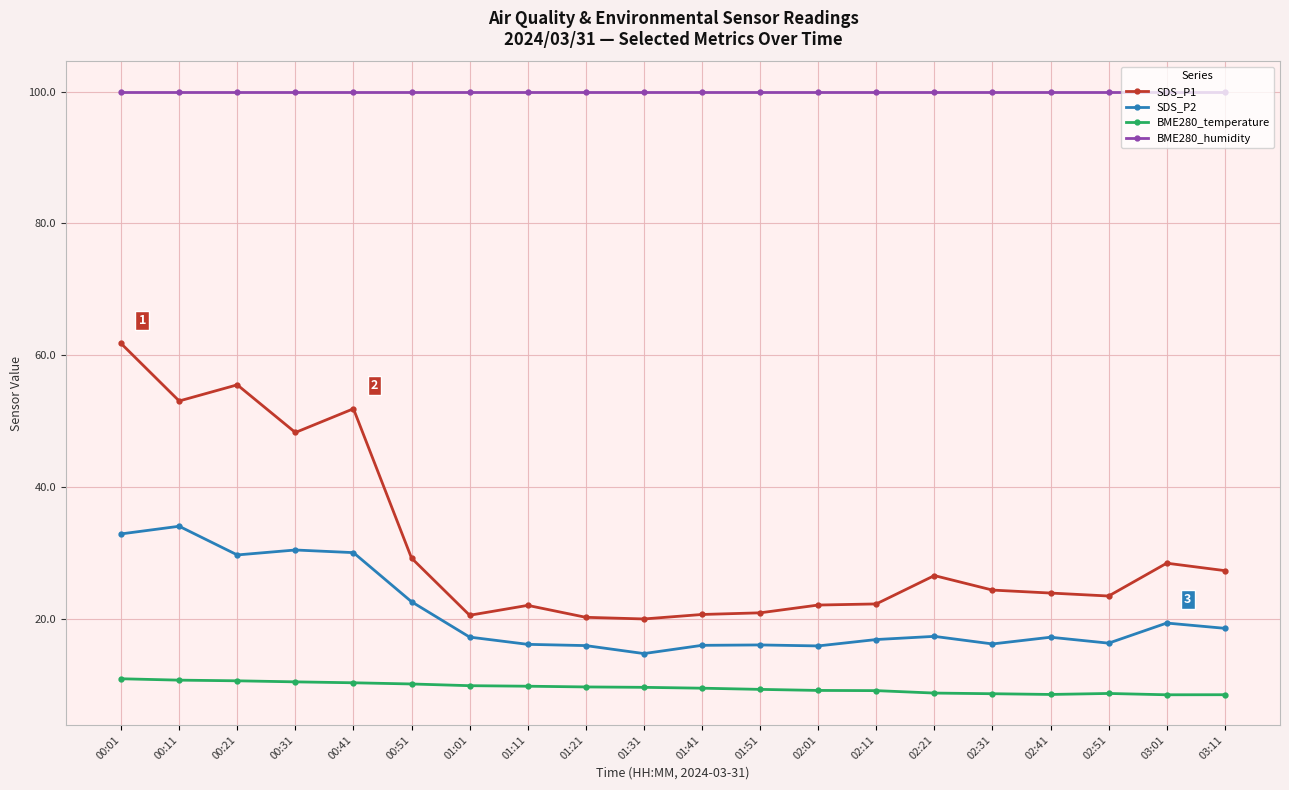

How many distinct data groups are displayed?

4